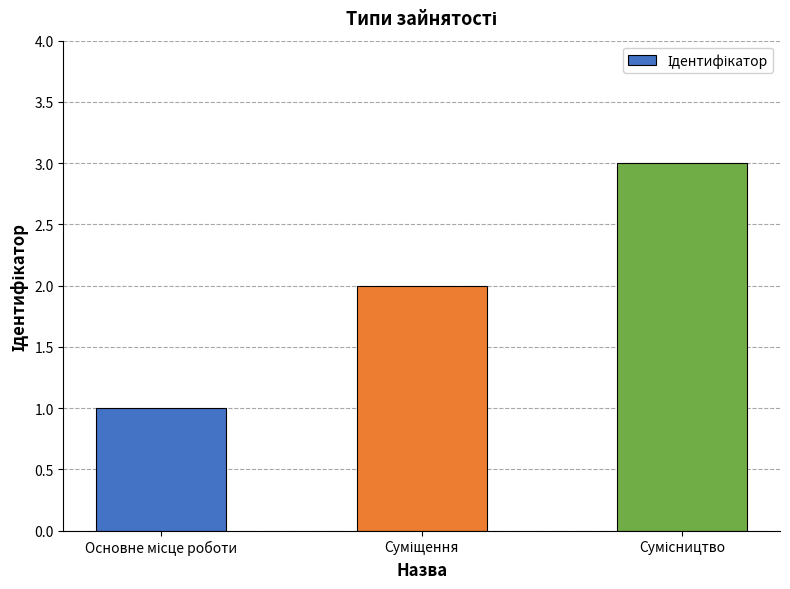

What is the sum of all values?

6